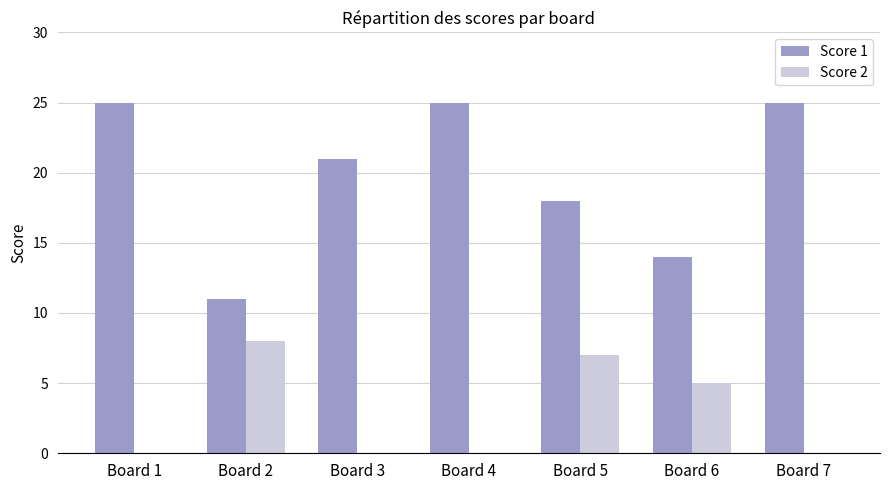

Read the Score 1 value at Board 3, to the nearest 10.

20